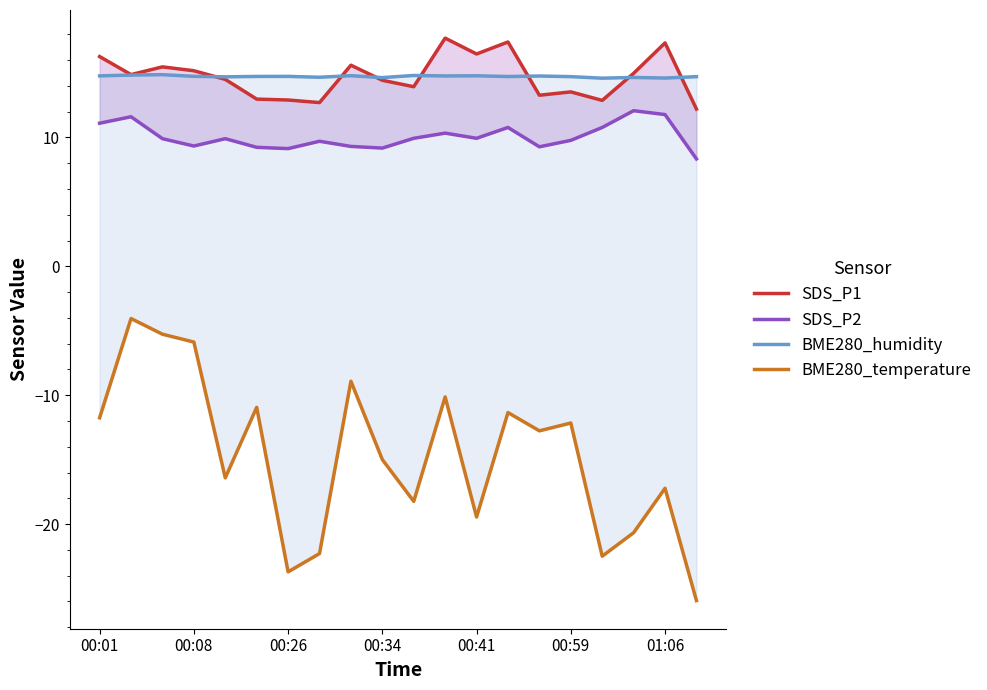

What is the sum of the SDS_P2 values at 14 and 18?

21.0